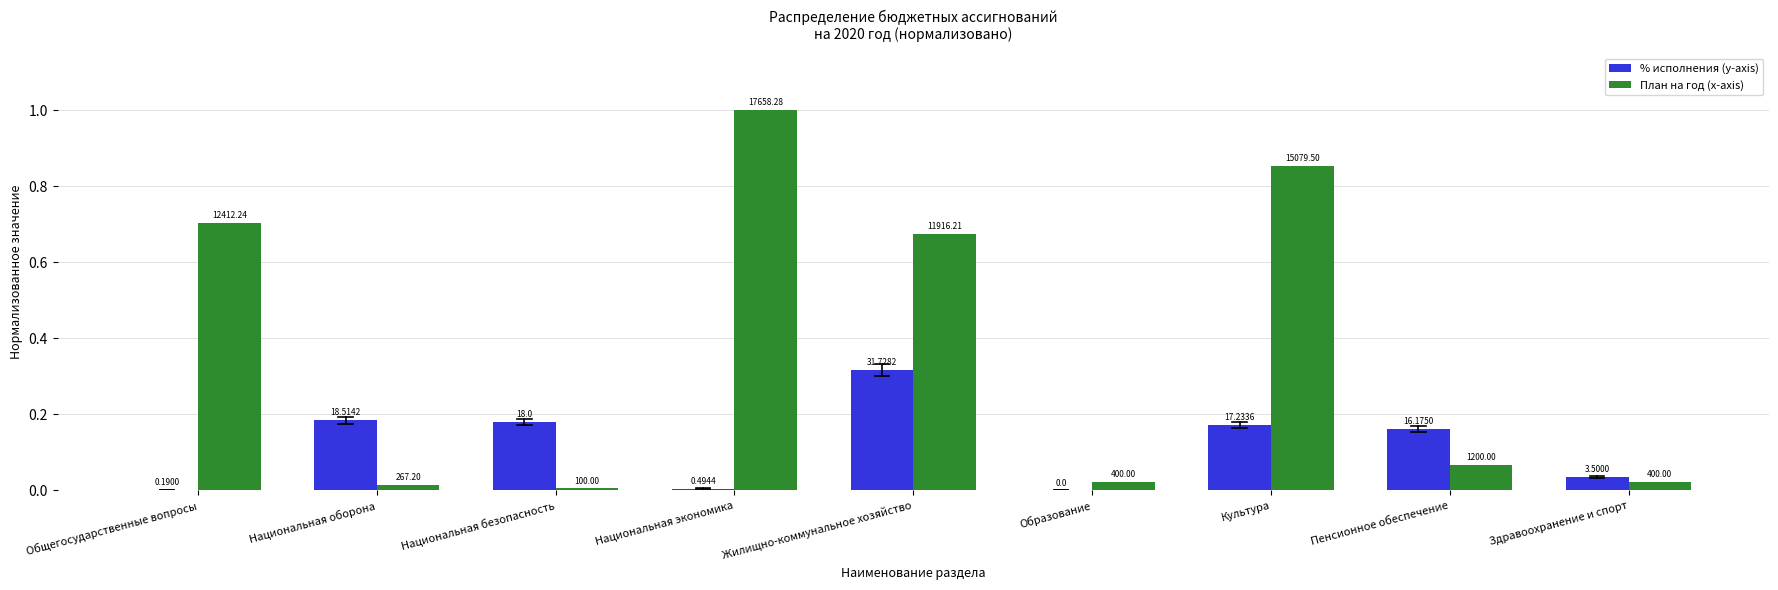

Are the bars grouped side by side (vs. stacked)?

Yes